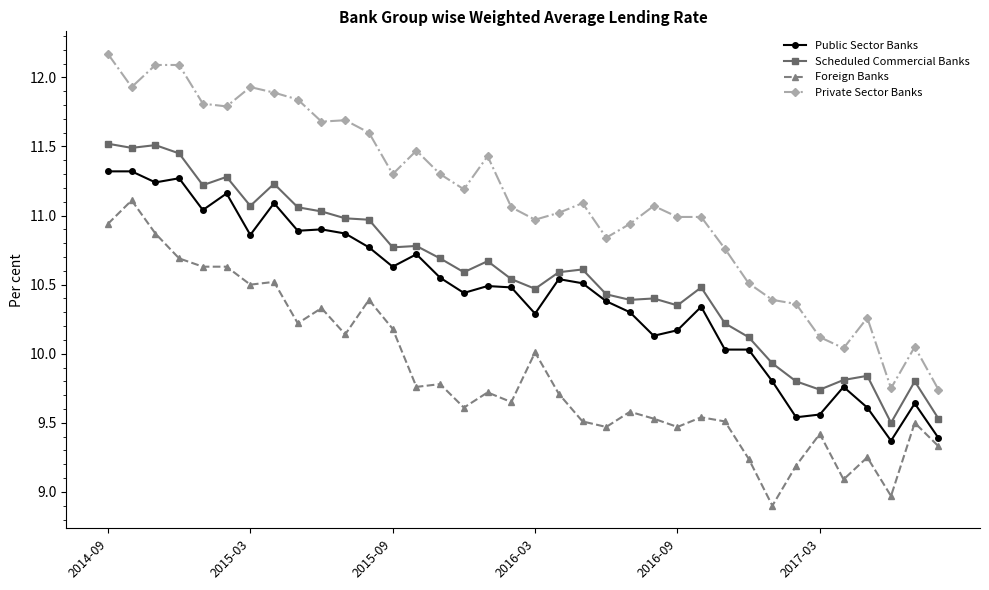

List the series in order of their peak value, lowest first.

Foreign Banks, Public Sector Banks, Scheduled Commercial Banks, Private Sector Banks